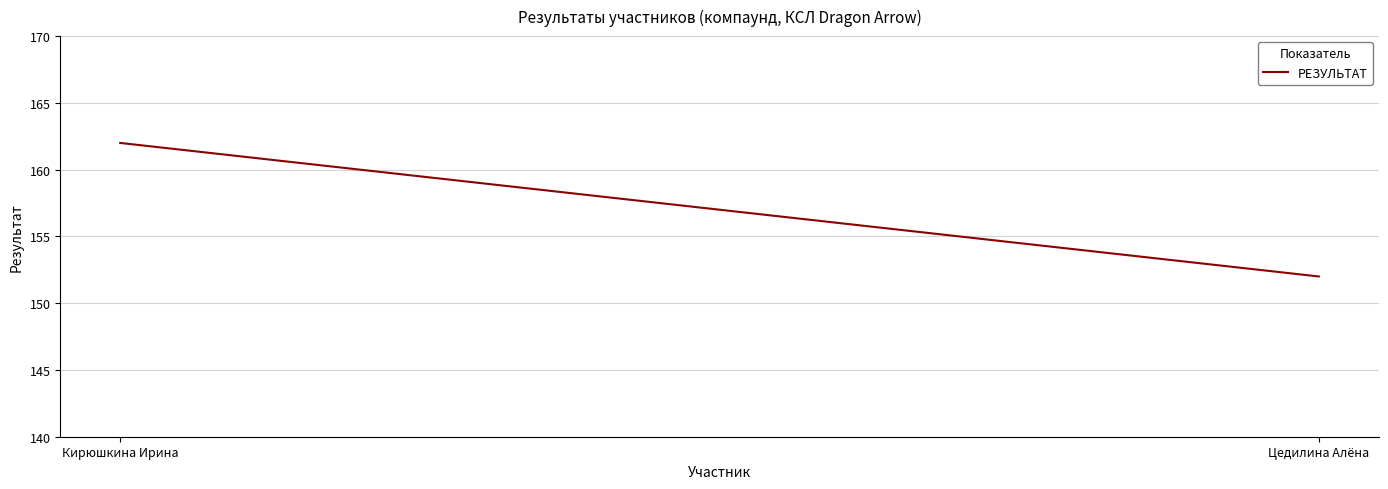

At which category does the chart reach its peak across all series?

Кирюшкина Ирина